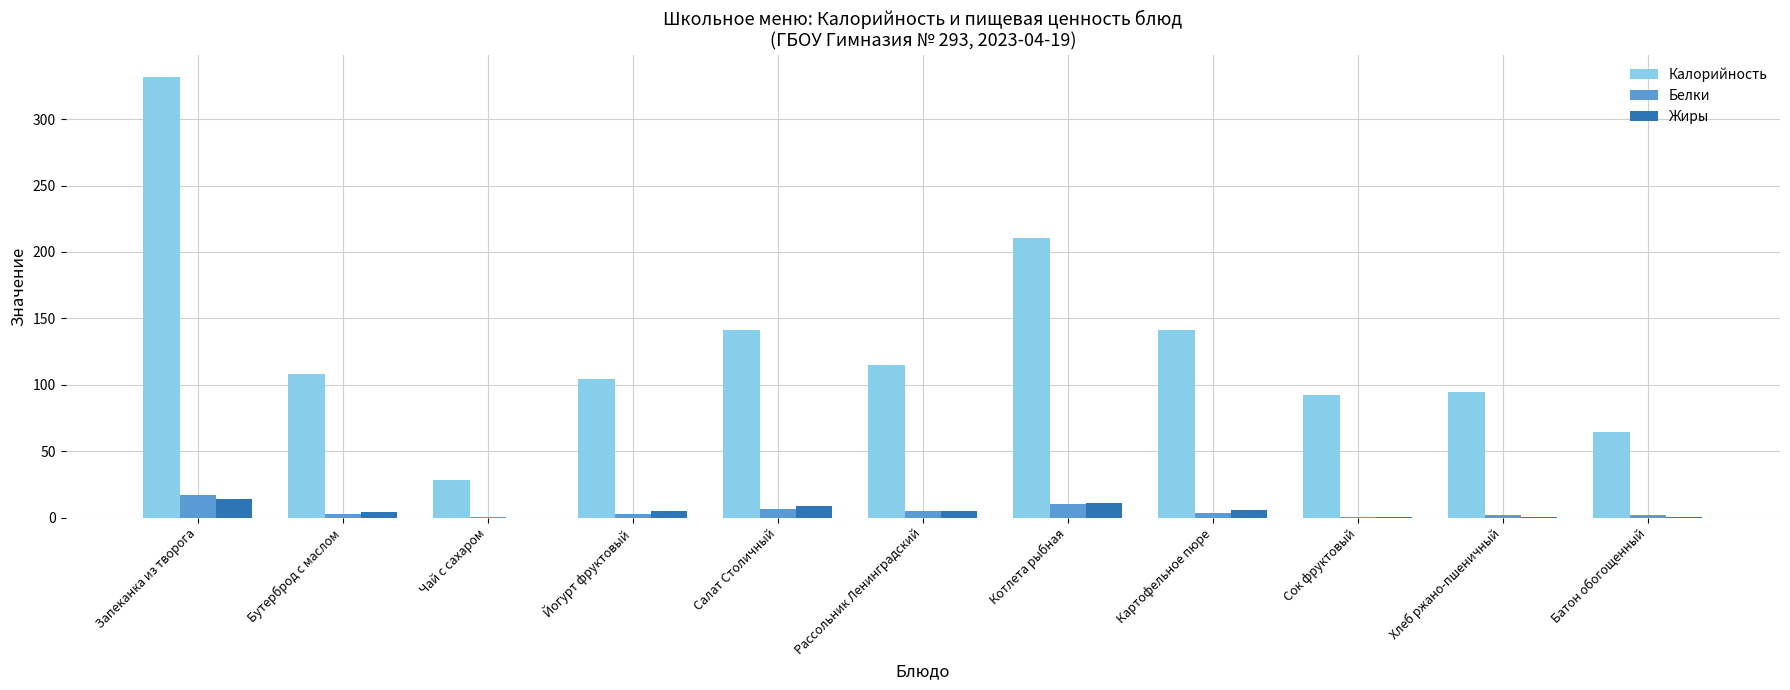

Which series has the largest total across all categories?

Калорийность